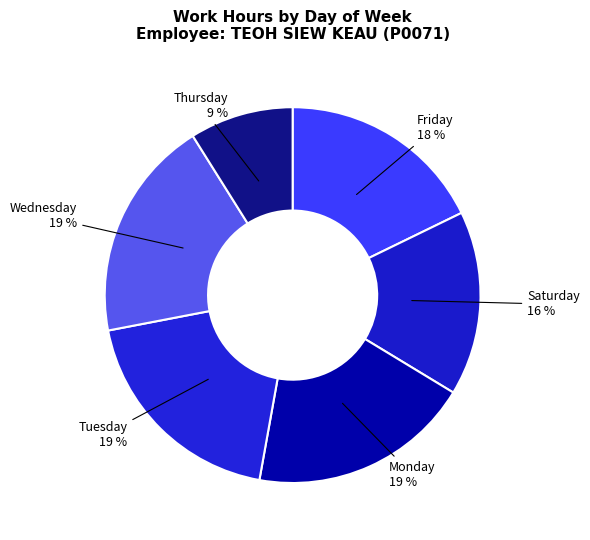

How many segments does this pie chart have?

6